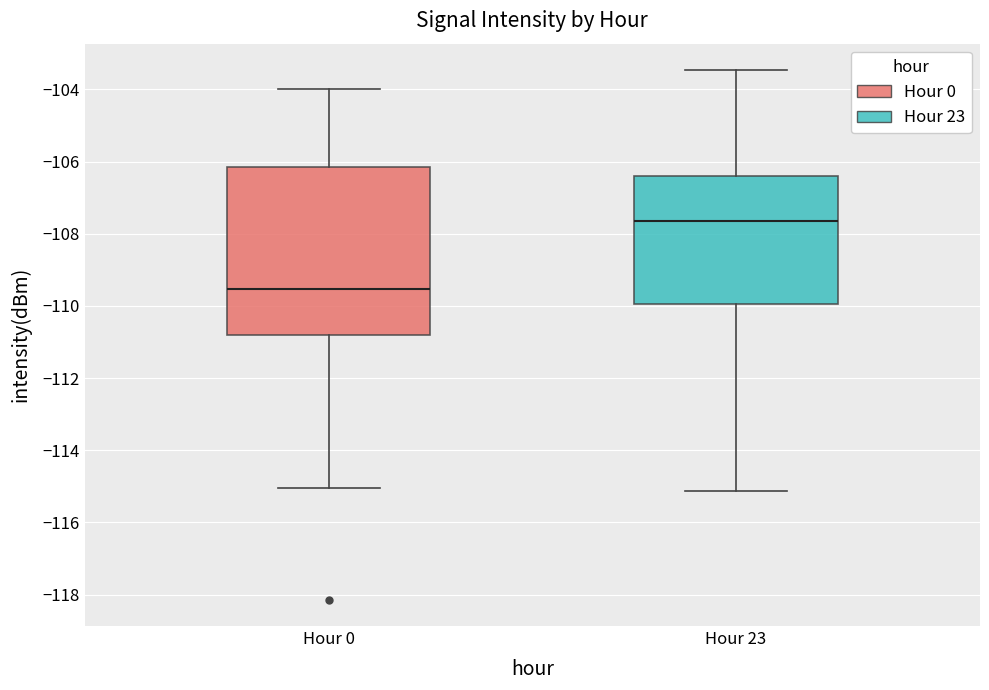

Reading left to right, read every box against the y-axis: the position of its median line, the range the box covers, and the ends of its whiskers. The values are not printed on the chart, so give them approximately, as read against the axis.

Hour 0: median -109.6, box -110.8 to -106.2, whiskers -115.0 to -104.0
Hour 23: median -107.6, box -110.0 to -106.4, whiskers -115.2 to -103.4